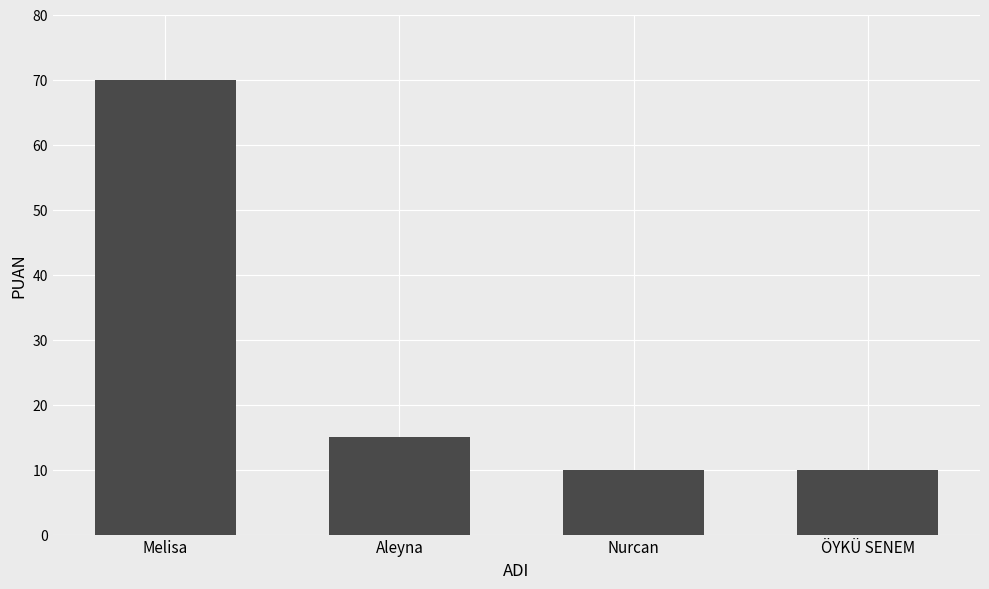

What position from the right is Melisa?

4